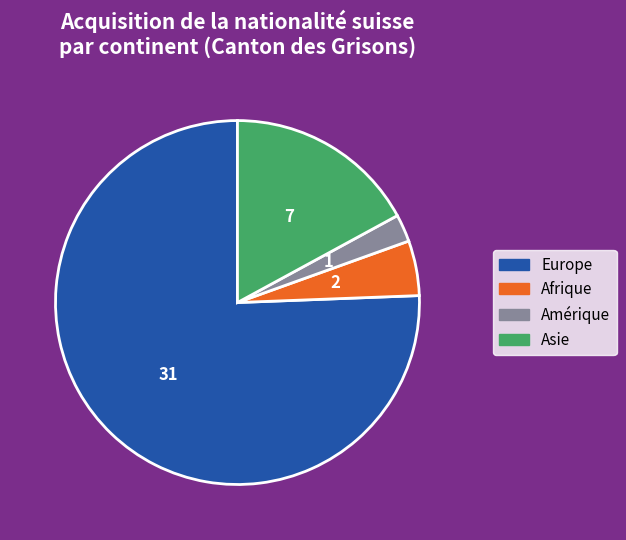

Rank the categories by value from highest to lowest.

Europe, Asie, Afrique, Amérique